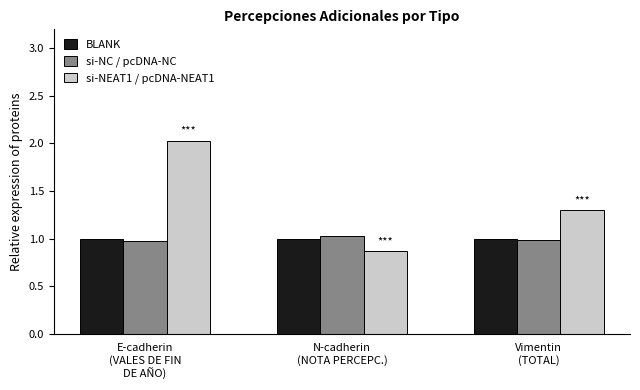

Reading left to right, transcribe all the data shown in this chart.

BLANK: E-cadherin
(VALES DE FIN
DE AÑO)=1.0	N-cadherin
(NOTA PERCEPC.)=1.0	Vimentin
(TOTAL)=1.0
si-NC / pcDNA-NC: E-cadherin
(VALES DE FIN
DE AÑO)=1.0	N-cadherin
(NOTA PERCEPC.)=1.0	Vimentin
(TOTAL)=1.0
si-NEAT1 / pcDNA-NEAT1: E-cadherin
(VALES DE FIN
DE AÑO)=2.0	N-cadherin
(NOTA PERCEPC.)=0.9	Vimentin
(TOTAL)=1.3